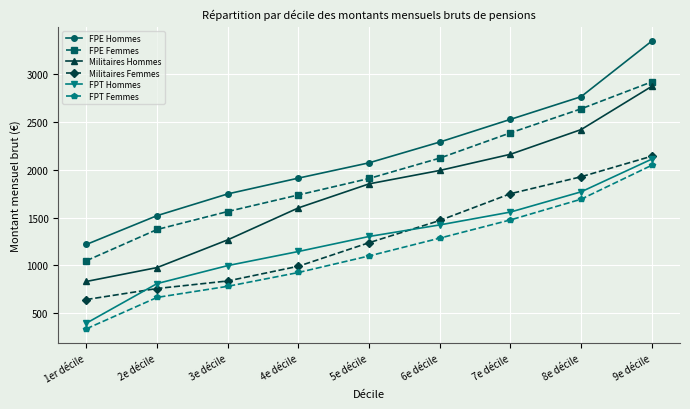

What is the label of the 7th point from the left?

7e décile